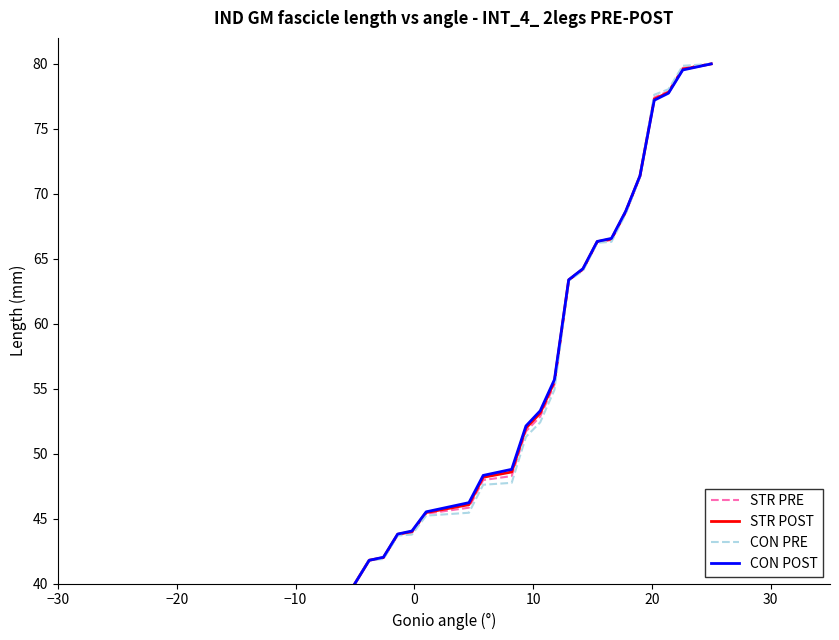

What is the difference between the maximum and minimum values in the STR POST series?

40.0